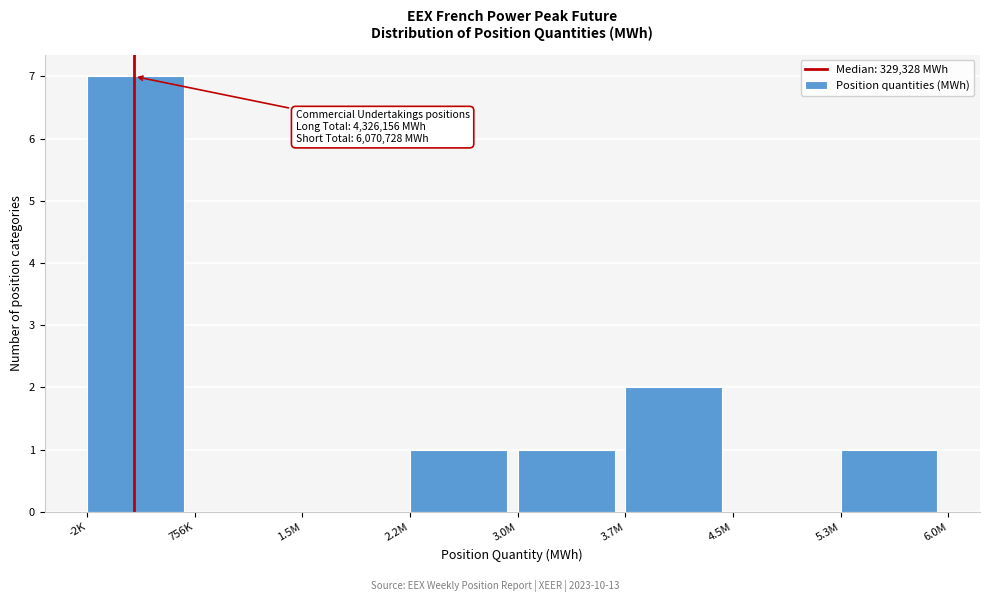

Reading right to left, extract all data points from this chart.

5.3M=1	4.5M=0	3.7M=2	3.0M=1	2.2M=1	1.5M=0	756K=0	-2K=7